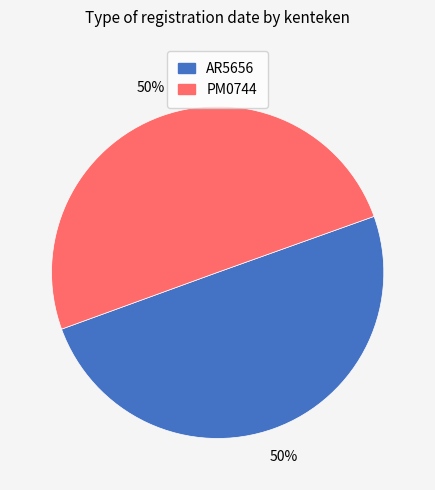

How many slices are in this pie chart?

2